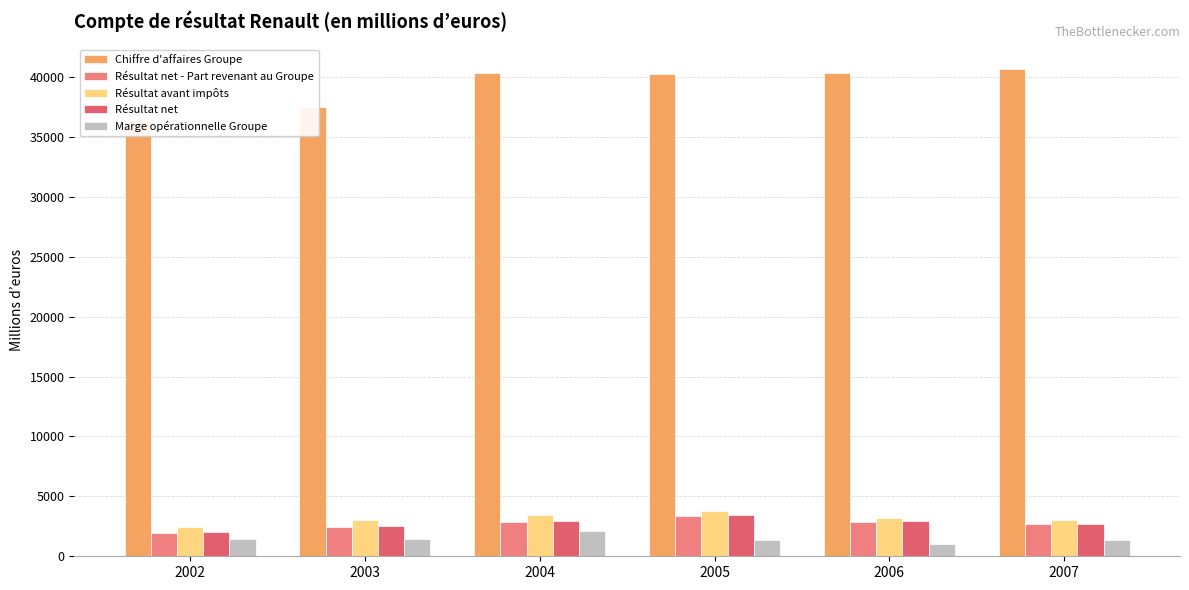

At which category does the chart reach its minimum across all series?

2006